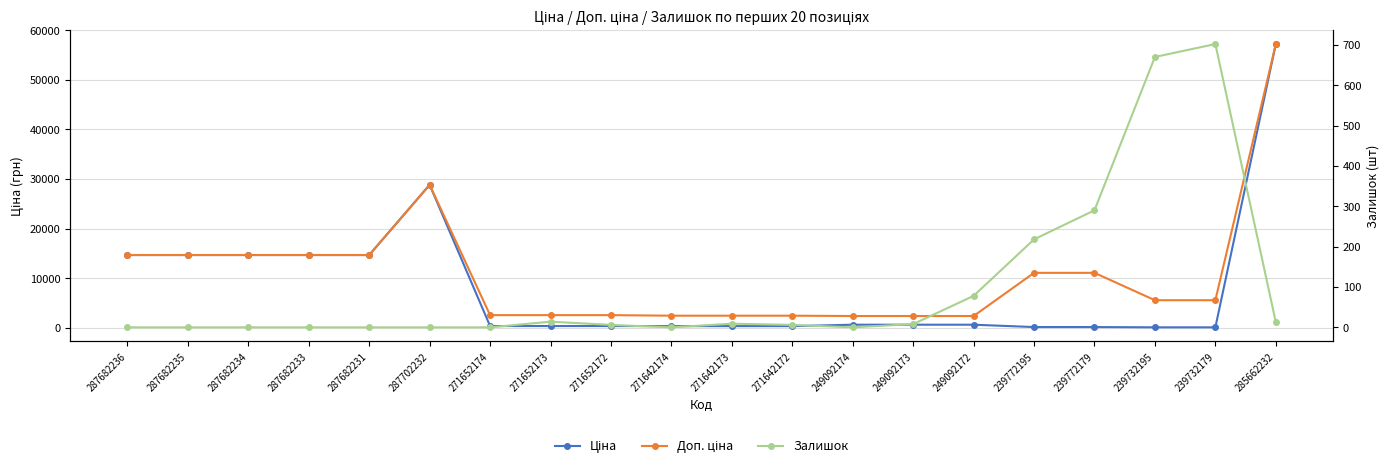

Which series changed the most between 249092172 and 285662232?

Ціна